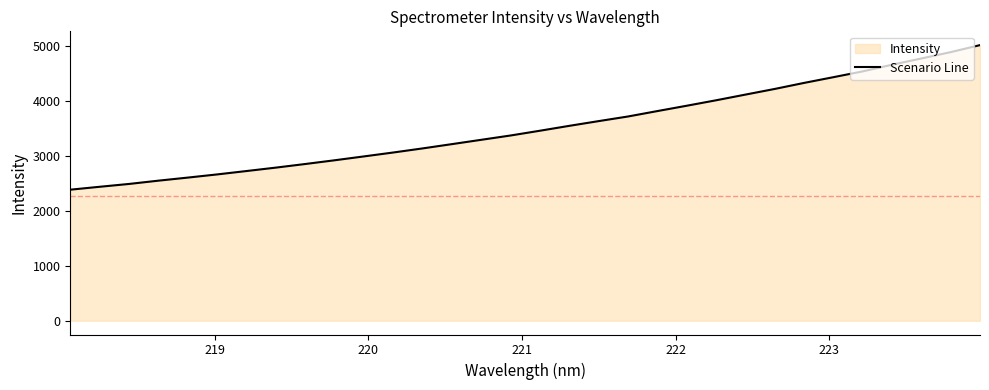

What is the smallest value displayed?

2385.1